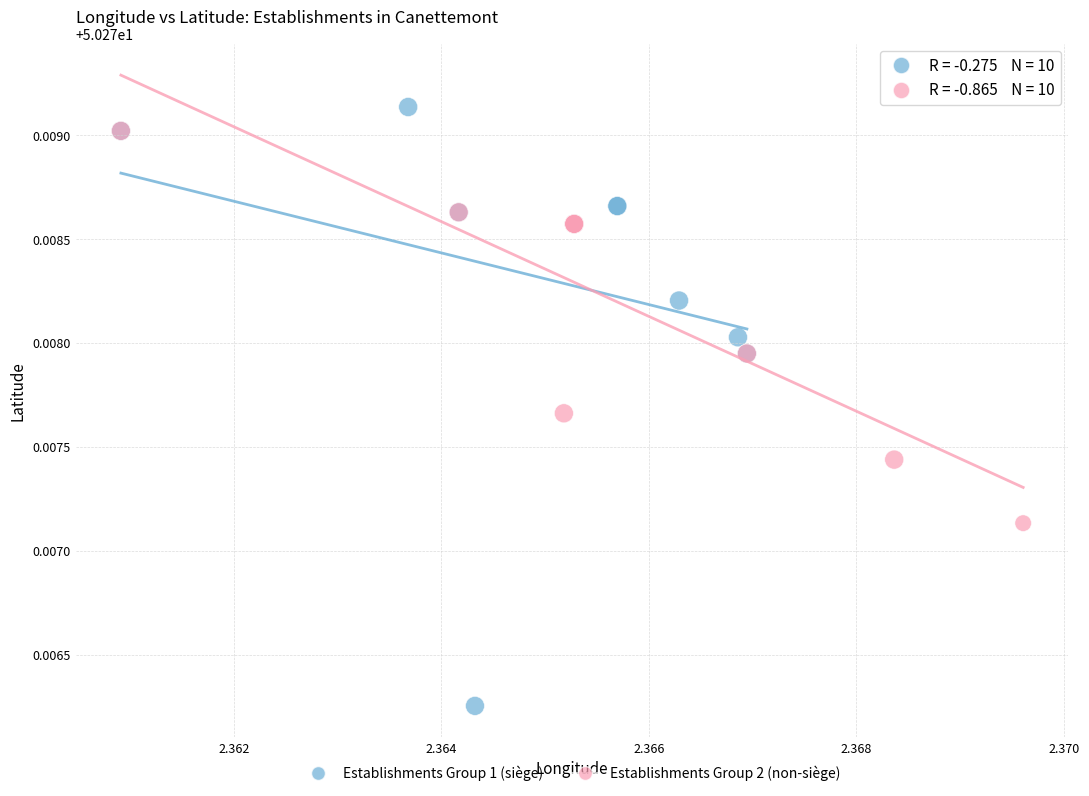

Which series has the widest spread of Y values?

Establishments Group 1 (siège)